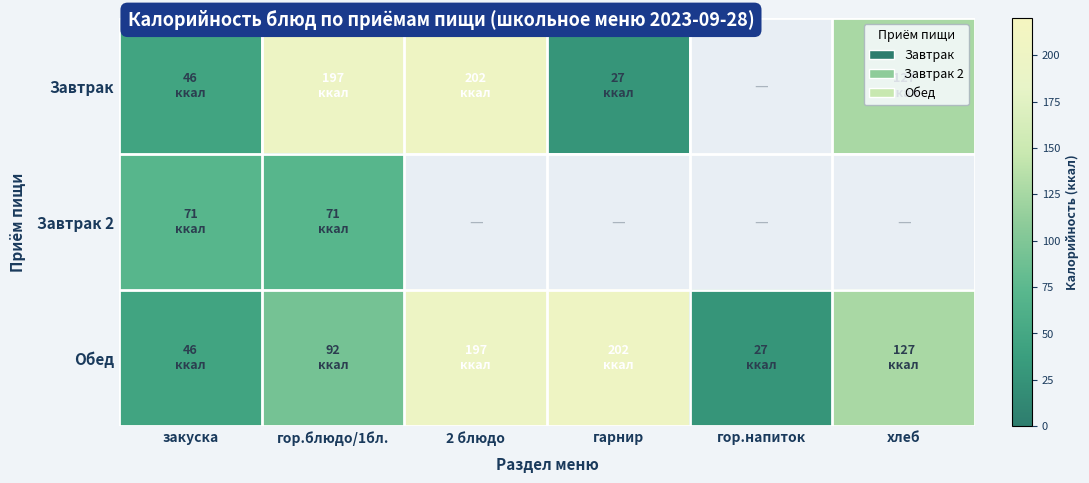

What is the lowest value of the Завтрак series?

27.0